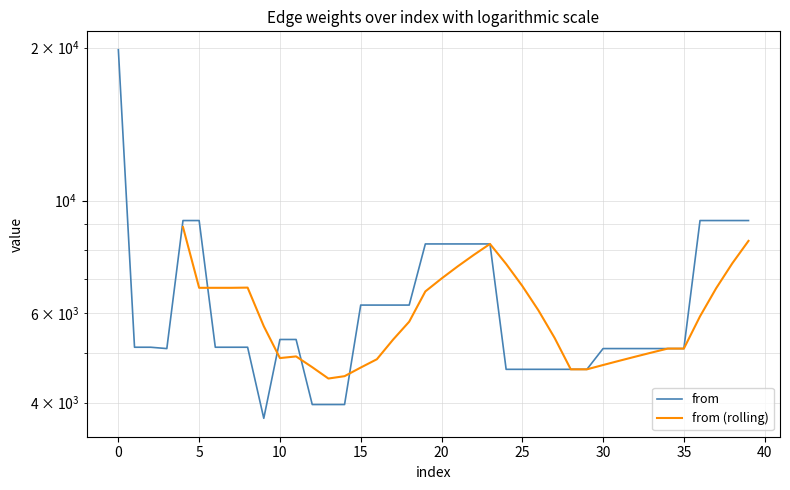

What is the maximum value shown in the chart?

19806